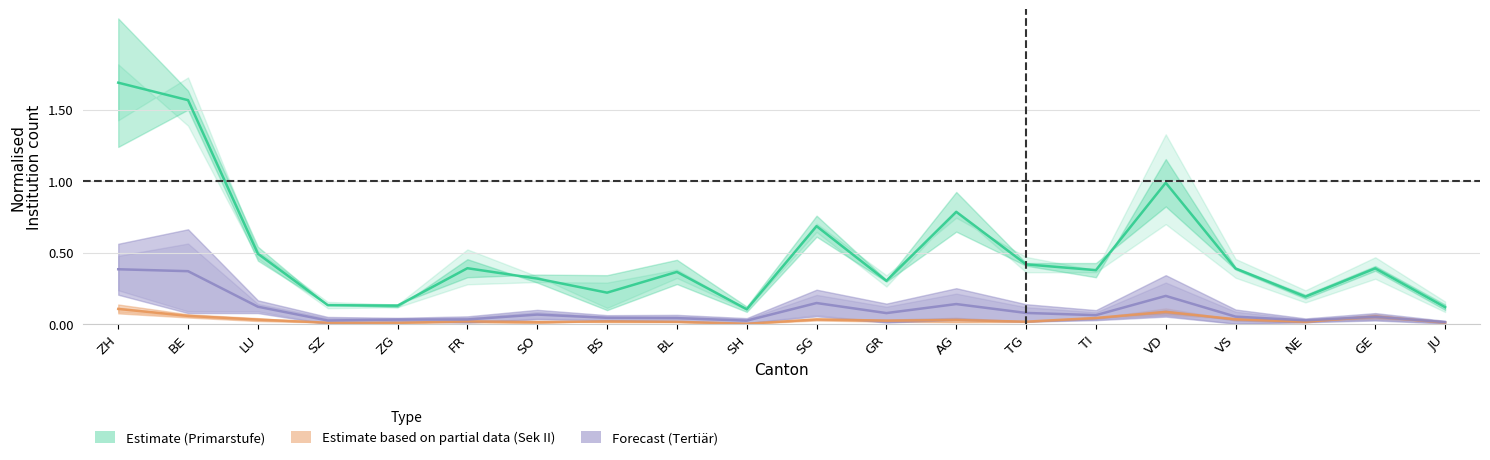

What is the maximum value for Forecast (Tertiär)?

0.4